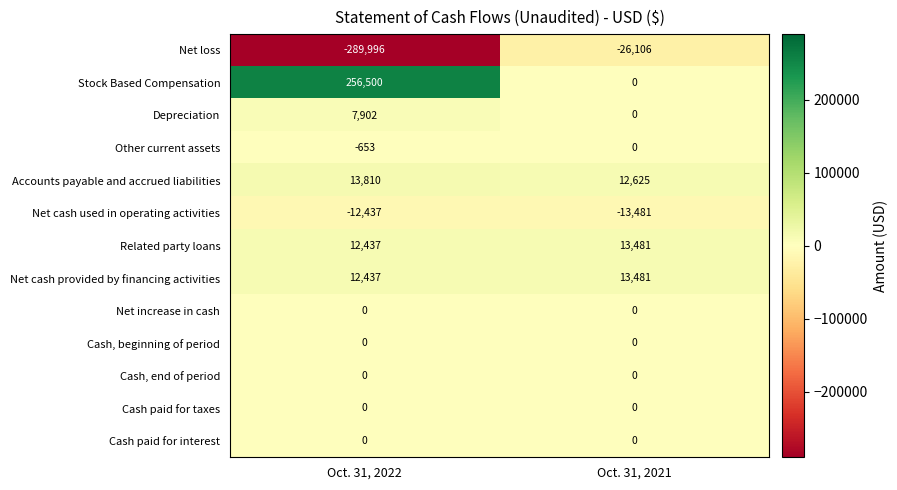

Reading left to right, list all the values displayed in this chart.

Net loss: -289996	-26106
Stock Based Compensation: 256500	0
Depreciation: 7902	0
Other current assets: -653	0
Accounts payable and accrued liabilities: 13810	12625
Net cash used in operating activities: -12437	-13481
Related party loans: 12437	13481
Net cash provided by financing activities: 12437	13481
Net increase in cash: 0	0
Cash, beginning of period: 0	0
Cash, end of period: 0	0
Cash paid for taxes: 0	0
Cash paid for interest: 0	0